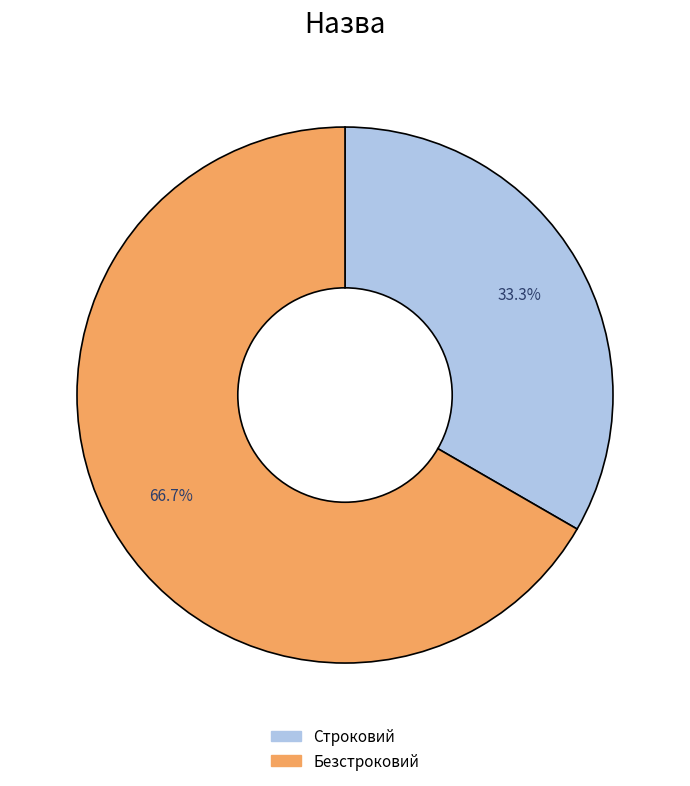

Which category has the biggest portion of the pie?

Безстроковий